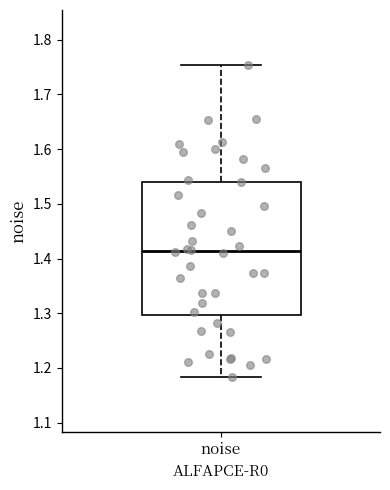

Read this box plot against the y-axis: the position of the median line, the range covered by the box, and the ends of both whiskers. The values are not printed on the chart, so give them approximately, as read against the axis.

median 1.41, box 1.30 to 1.54, whiskers 1.18 to 1.75